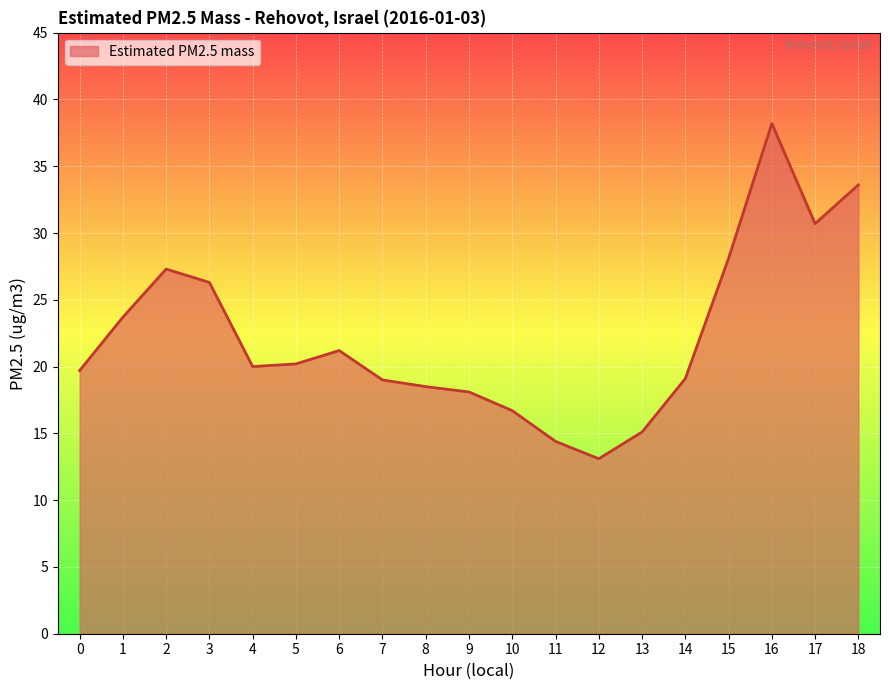

At which label does the data first exceed 20?

1